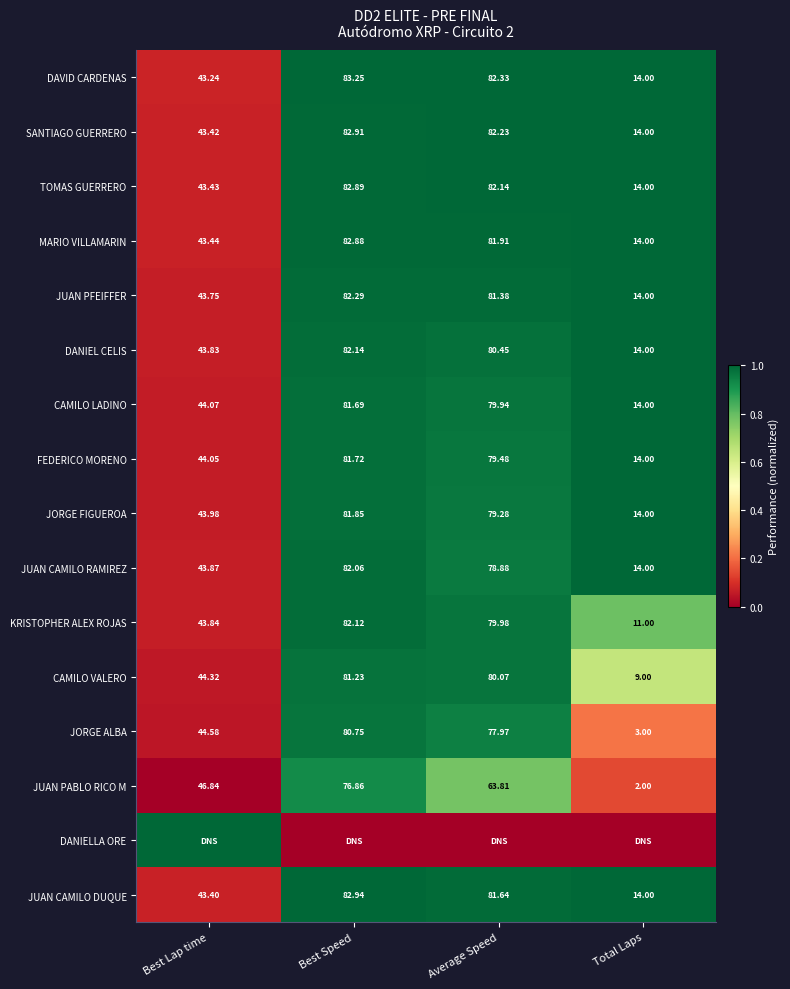

Where is JUAN CAMILO DUQUE nearest to the value 48?

Best Lap time